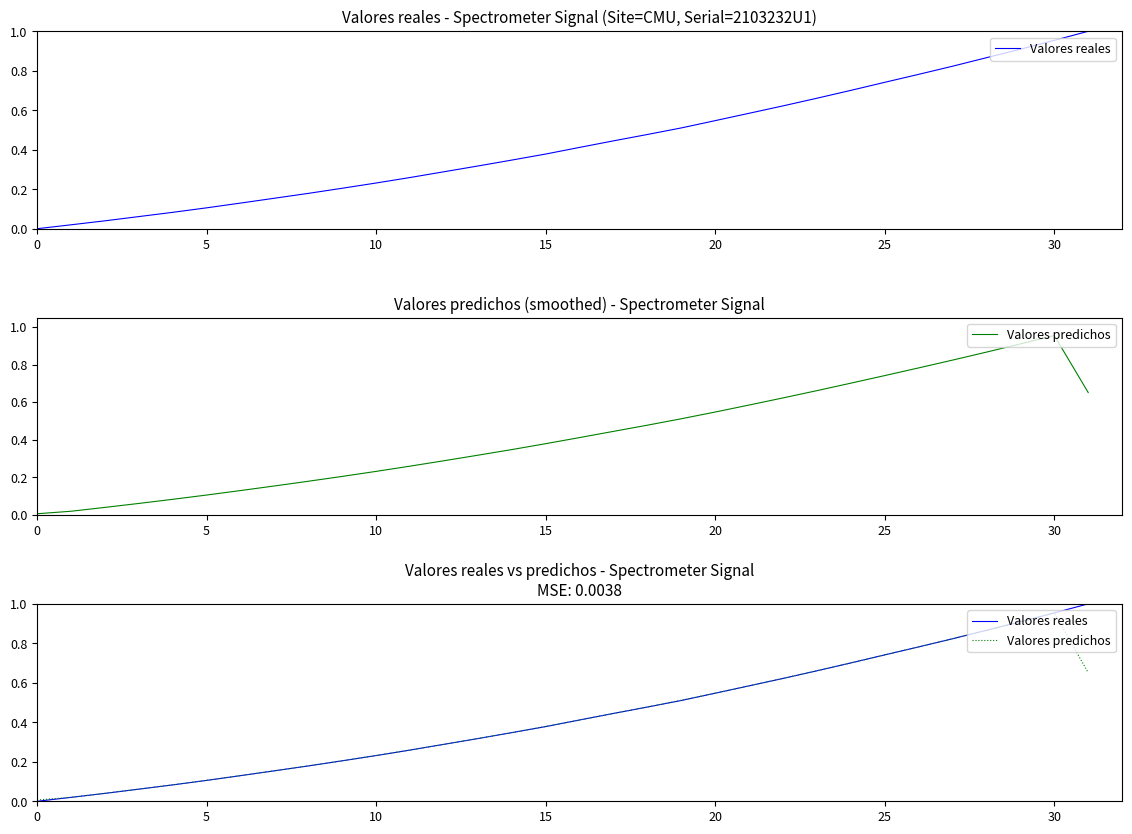

What is the average value of the Valores reales series?

0.4